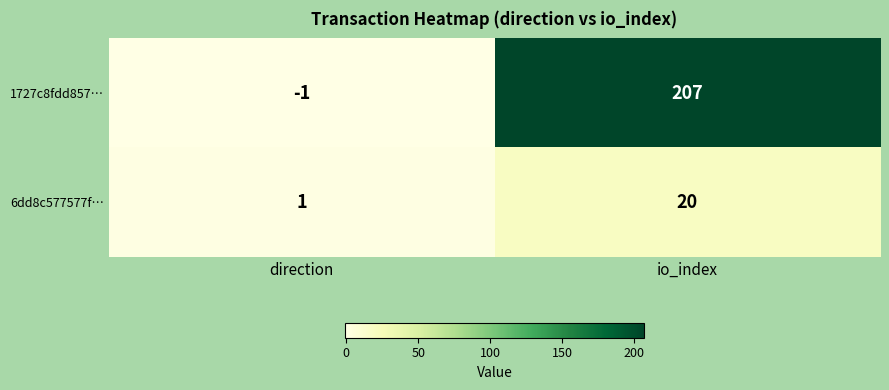

Reading left to right, list all the values displayed in this chart.

1727c8fdd857…: direction=-1	io_index=207
6dd8c577577f…: direction=1	io_index=20